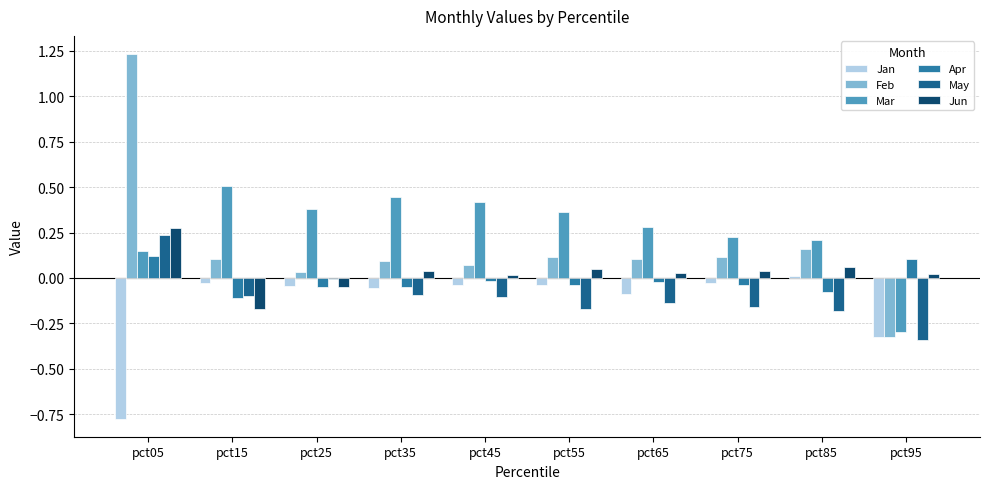

What is the sum of the May values at pct85 and pct55?

-0.4